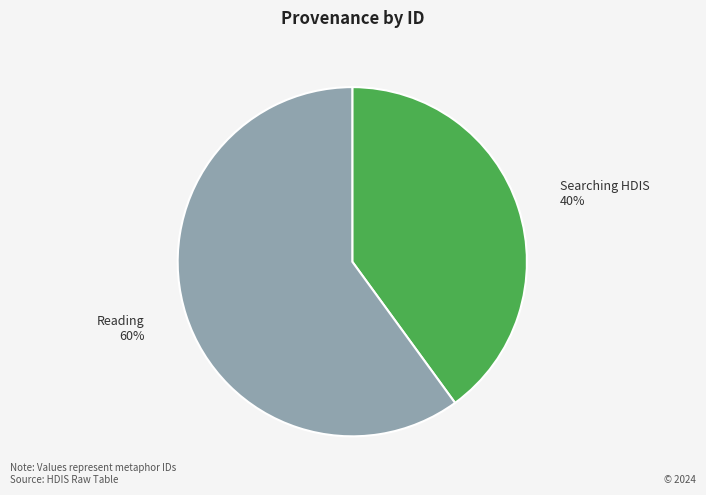

To the nearest percent, what is the difference between the largest and smallest slice percentages?

20%